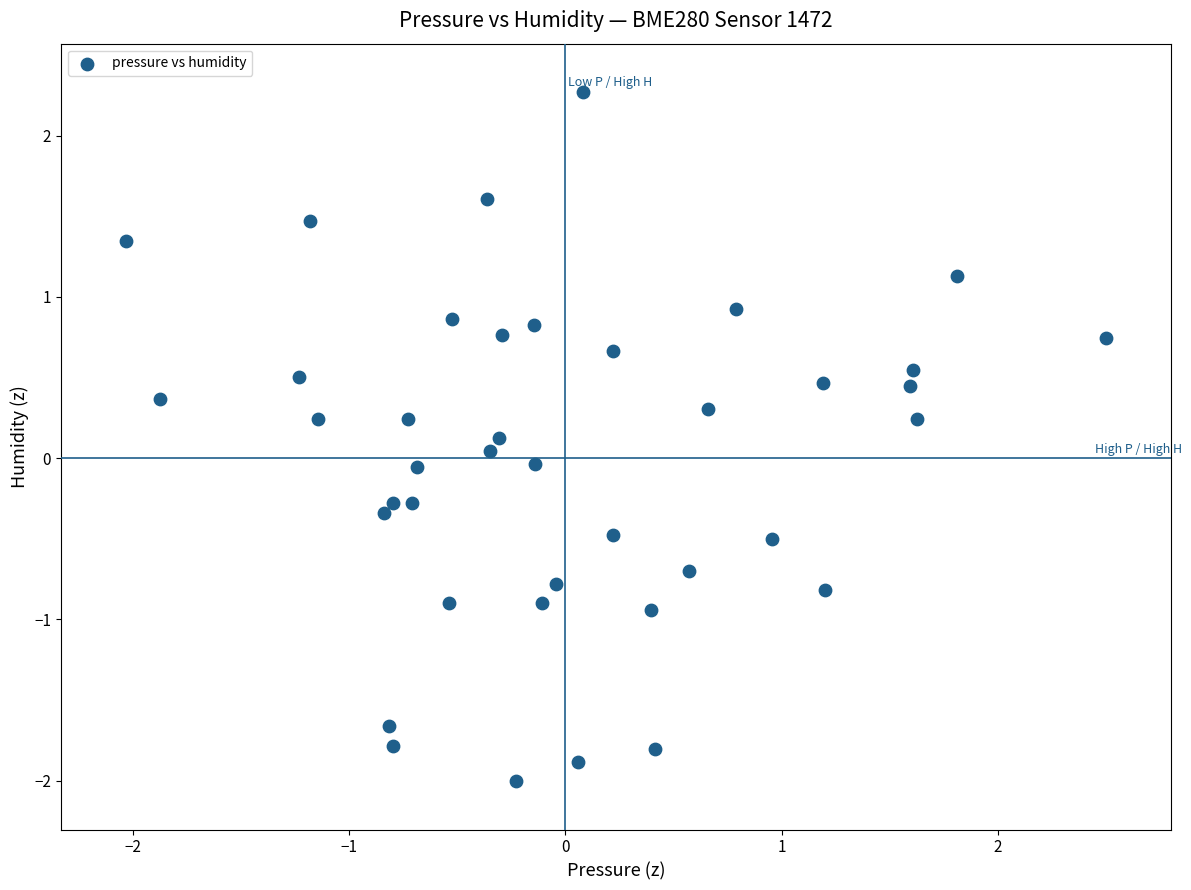

What is the range of Y values (max minus min)?

4.3